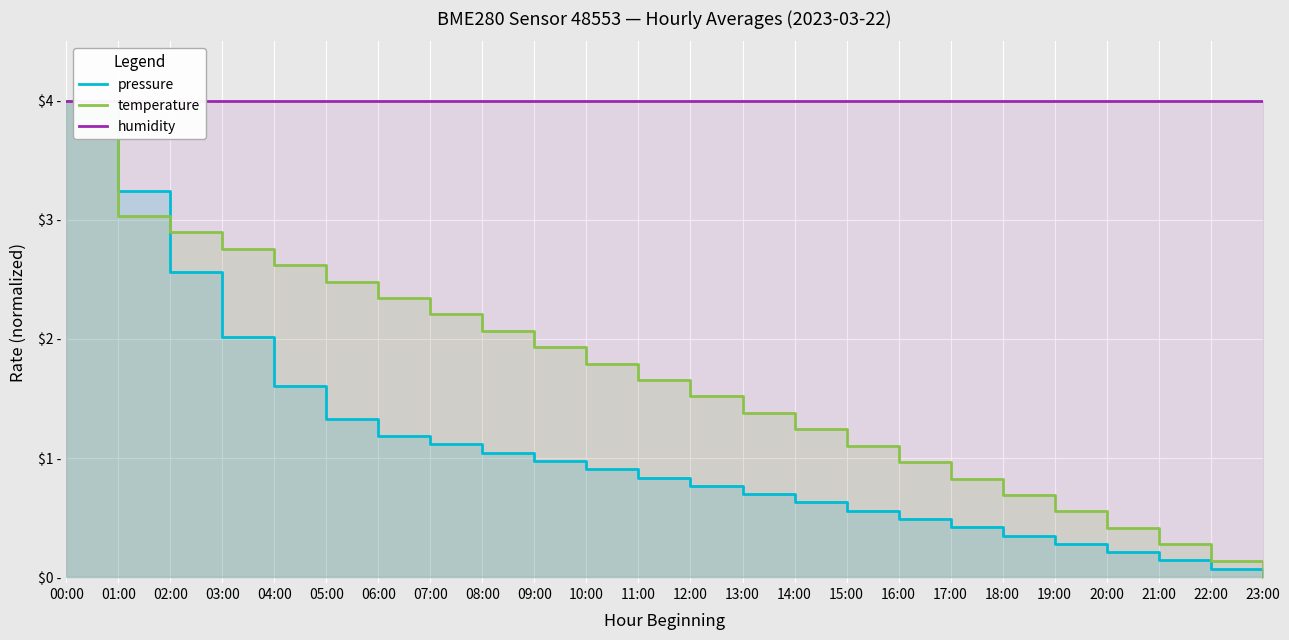

What are all the series names shown in the legend?

pressure, temperature, humidity